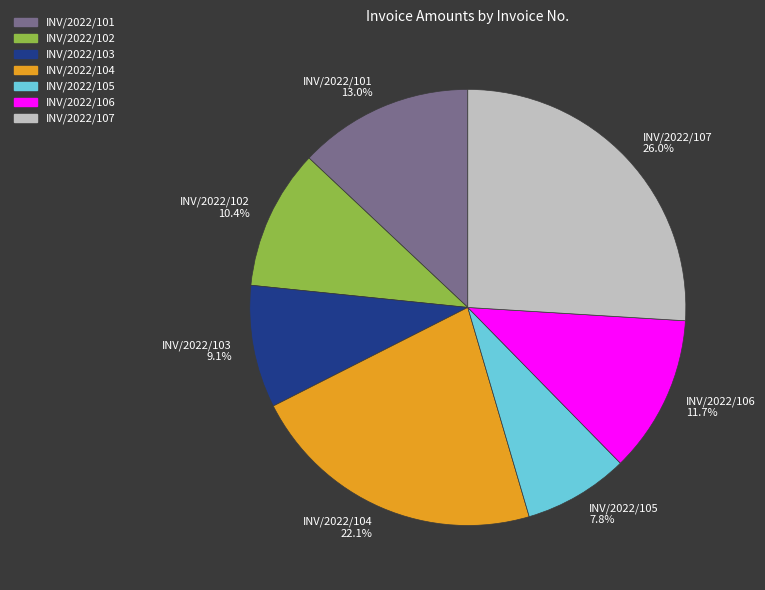

Combined, what portion of the pie is INV/2022/106 and INV/2022/103?

20.8%